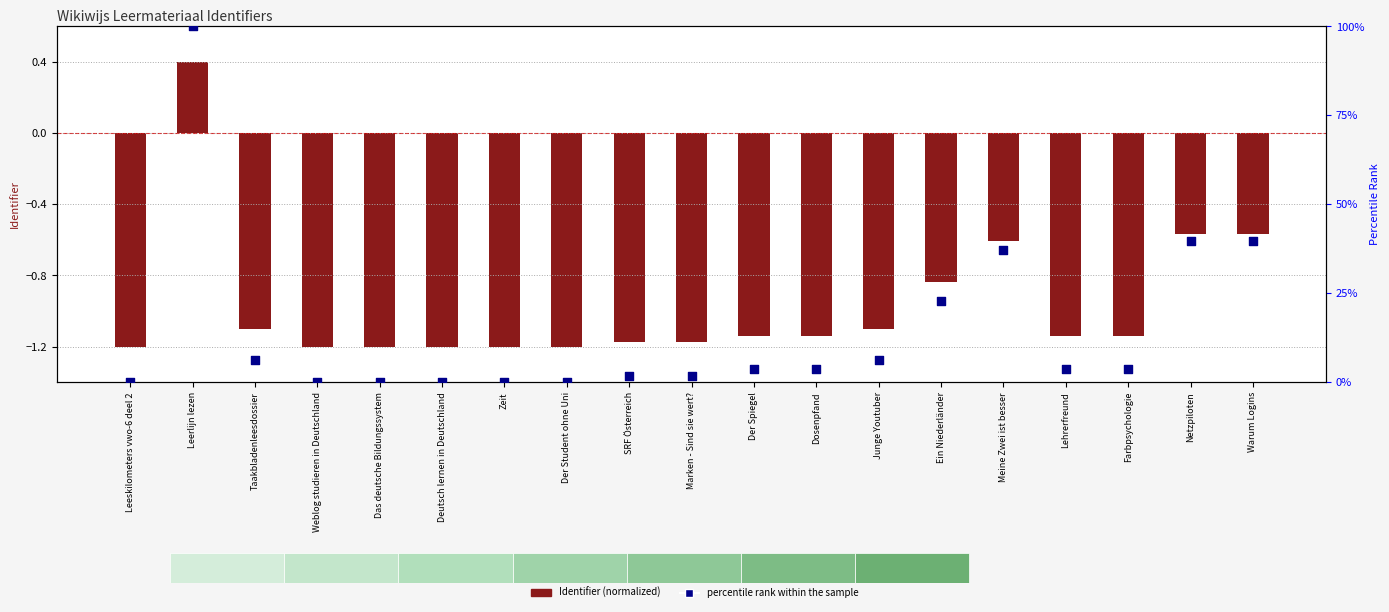

Which series has the largest total across all categories?

percentile rank within the sample